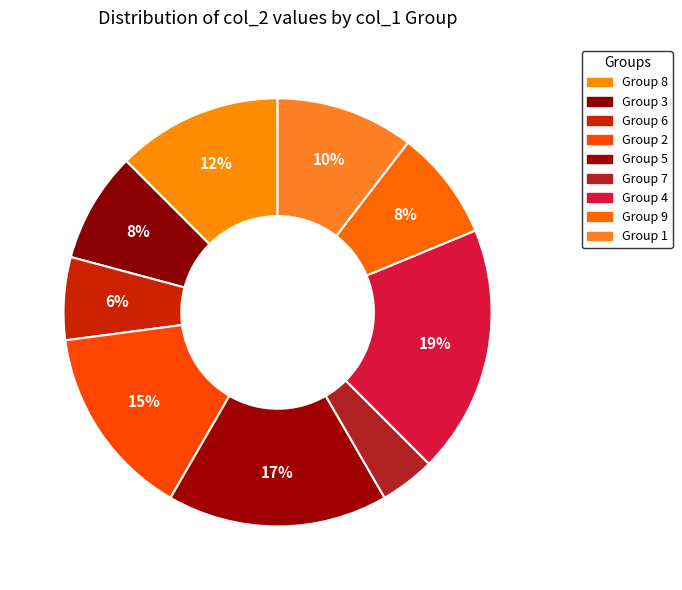

To the nearest percent, what is the average slice percentage?

11%